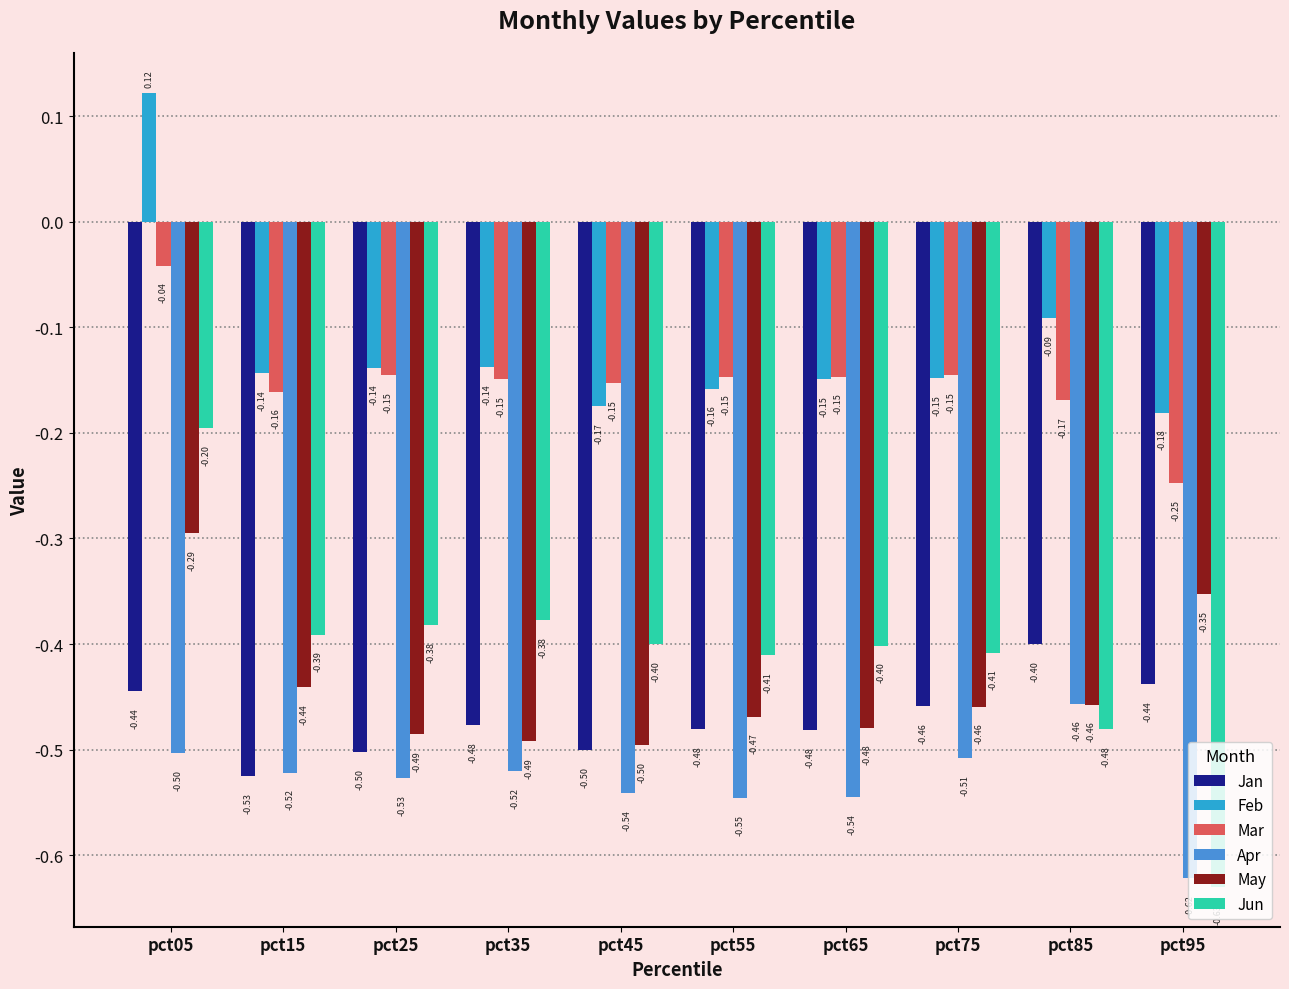

How many data points does each series have?

10